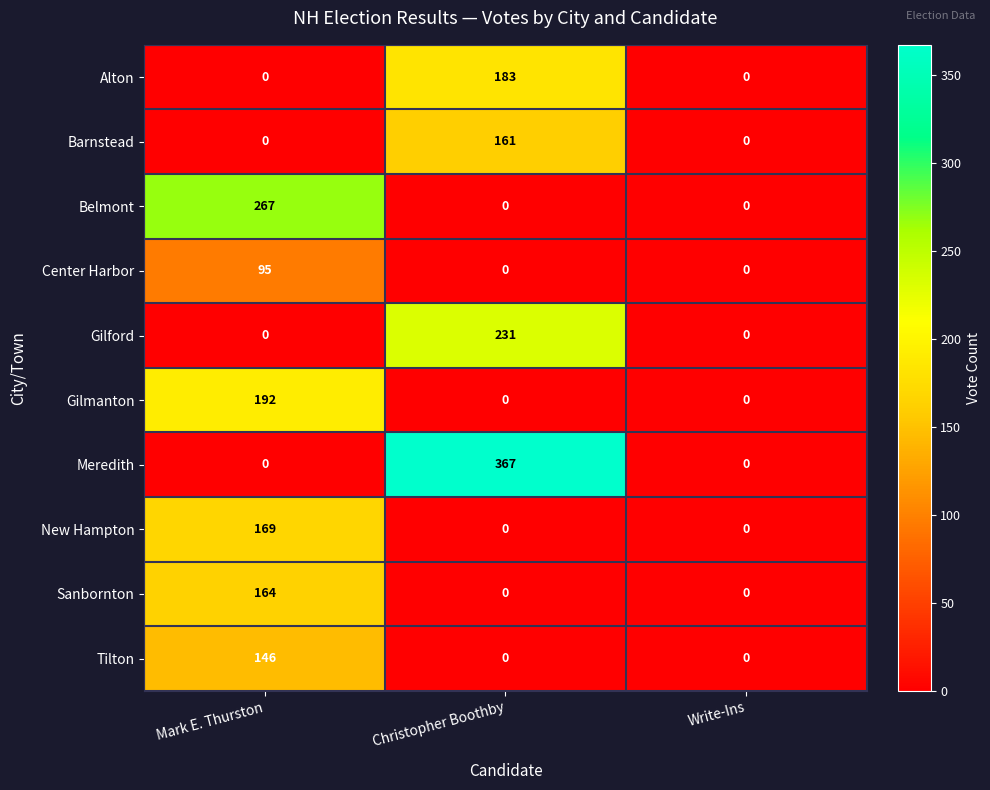

How many series are shown in this chart?

10